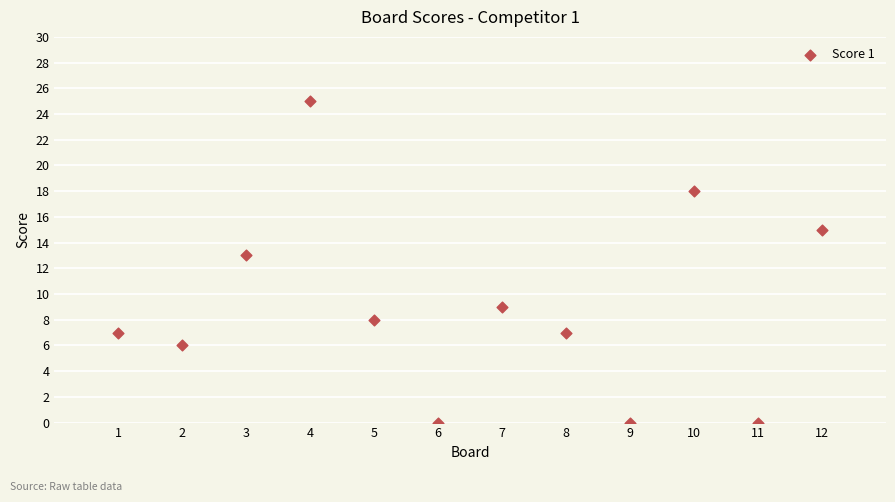

What Y value in the scatter plot is closest to 12?

13